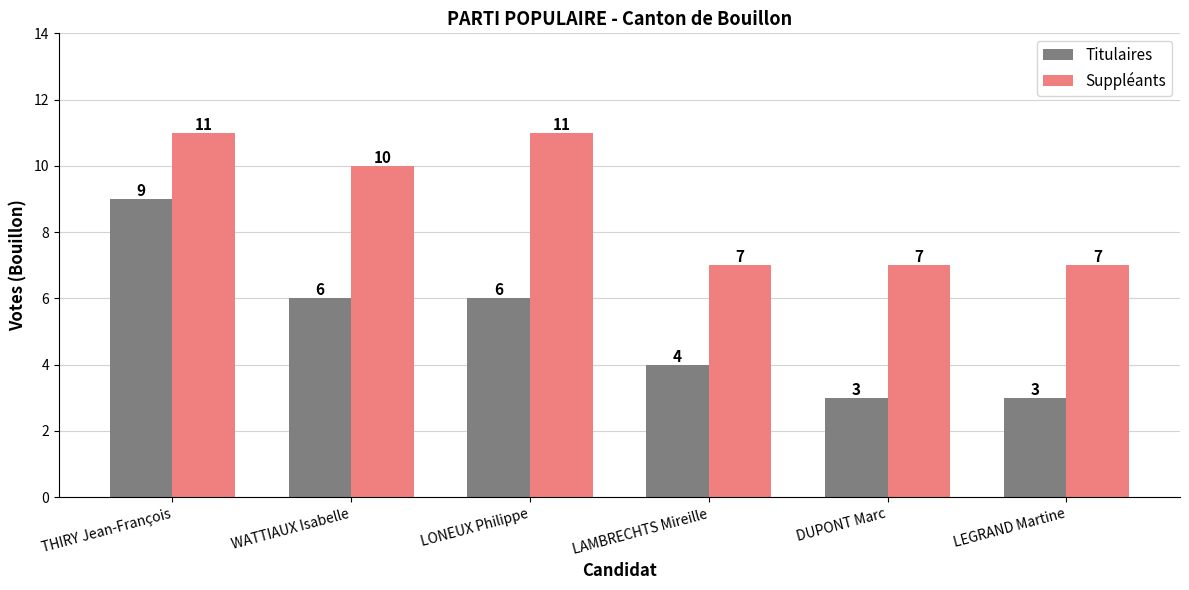

Is it true that Titulaires equals 3 at THIRY Jean-François?

False